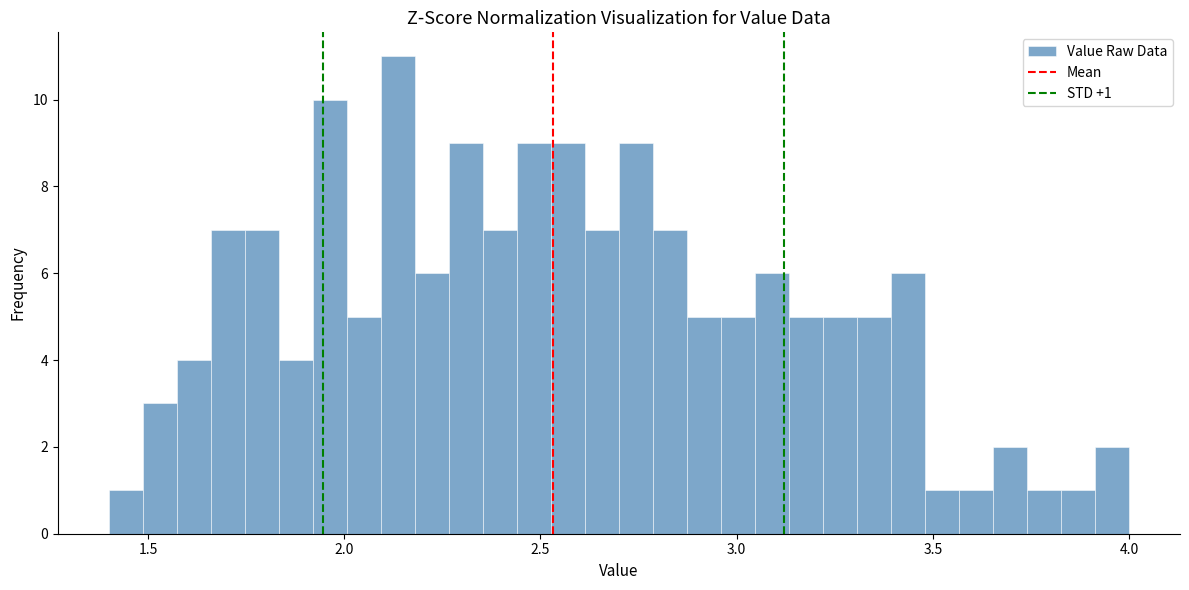

Read against the x-axis, roughly where is the centre of the tallest bar?

2.15